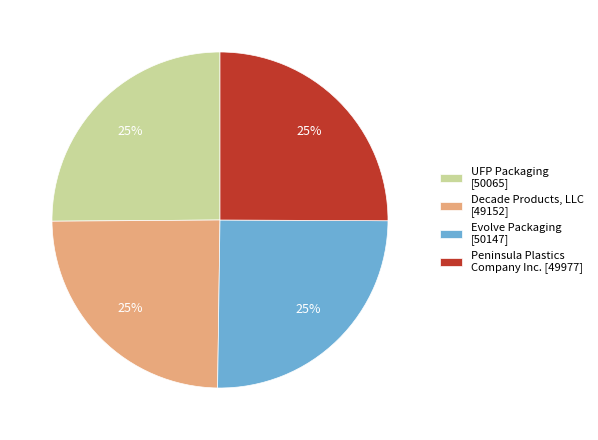

To the nearest percent, what is the combined percentage of Peninsula Plastics Company Inc. [49977] and UFP Packaging [50065]?

50%